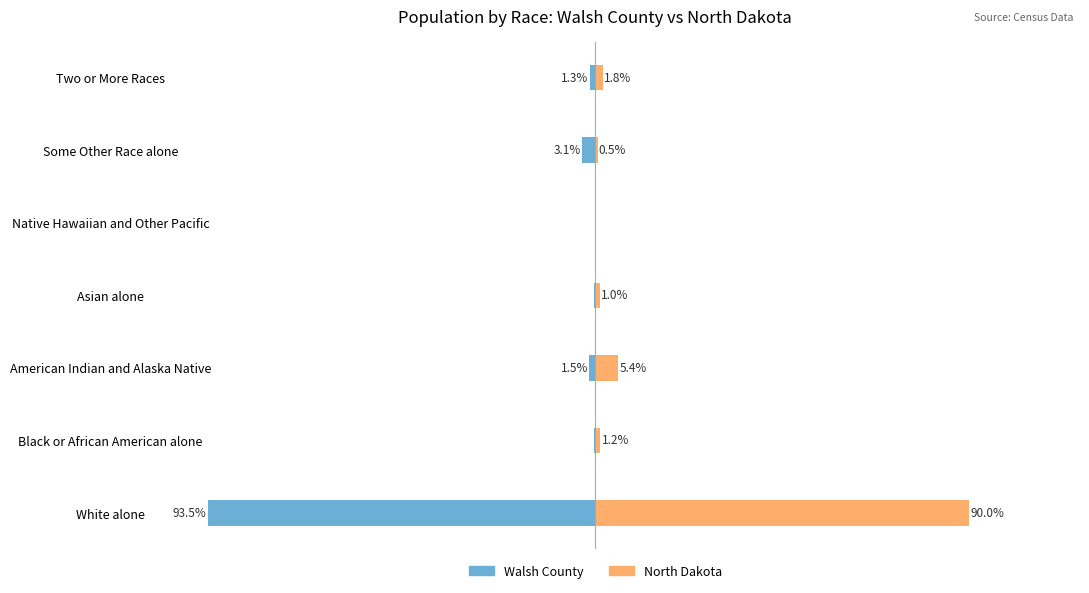

How many bars are there in total?

14